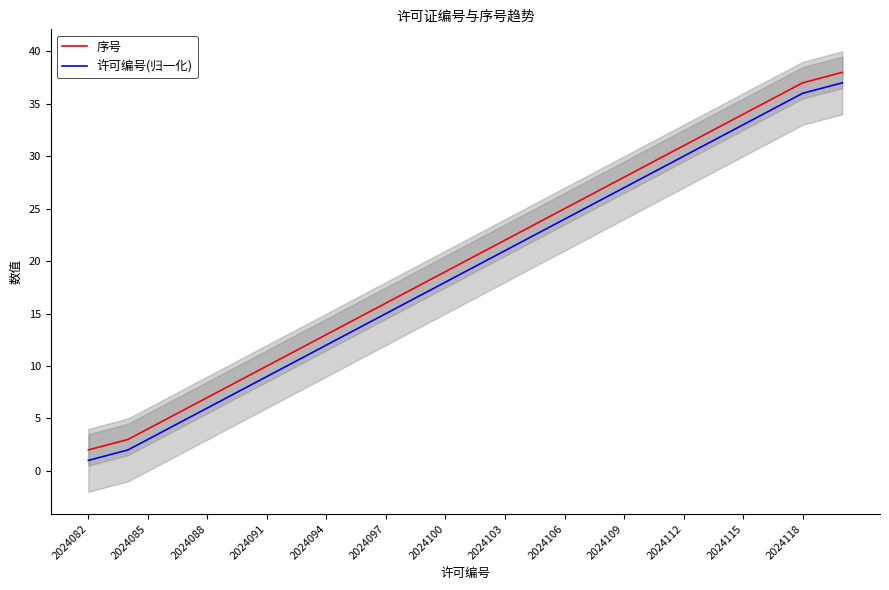

True or false: 许可编号(归一化) and 序号 intersect in this chart.

False